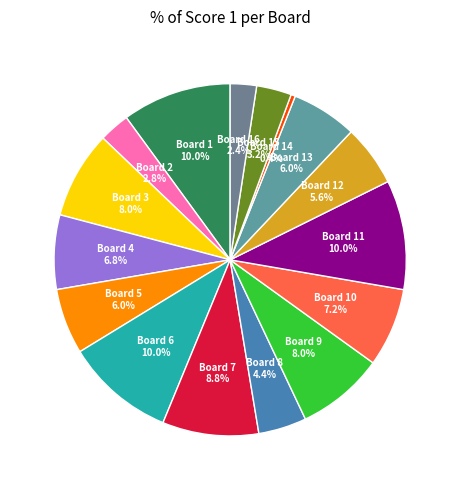

Which slice is the smallest?

Board 14 0.4%